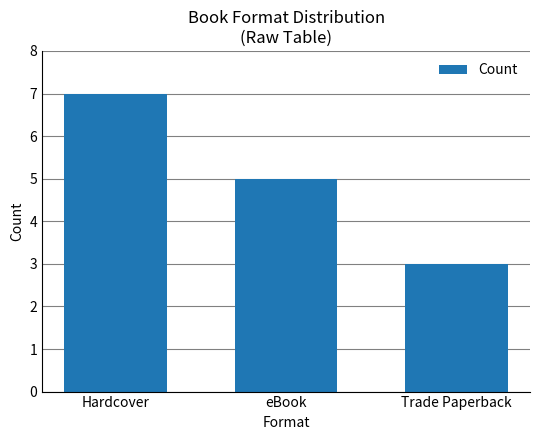

At which label is the value closest to 5?

eBook